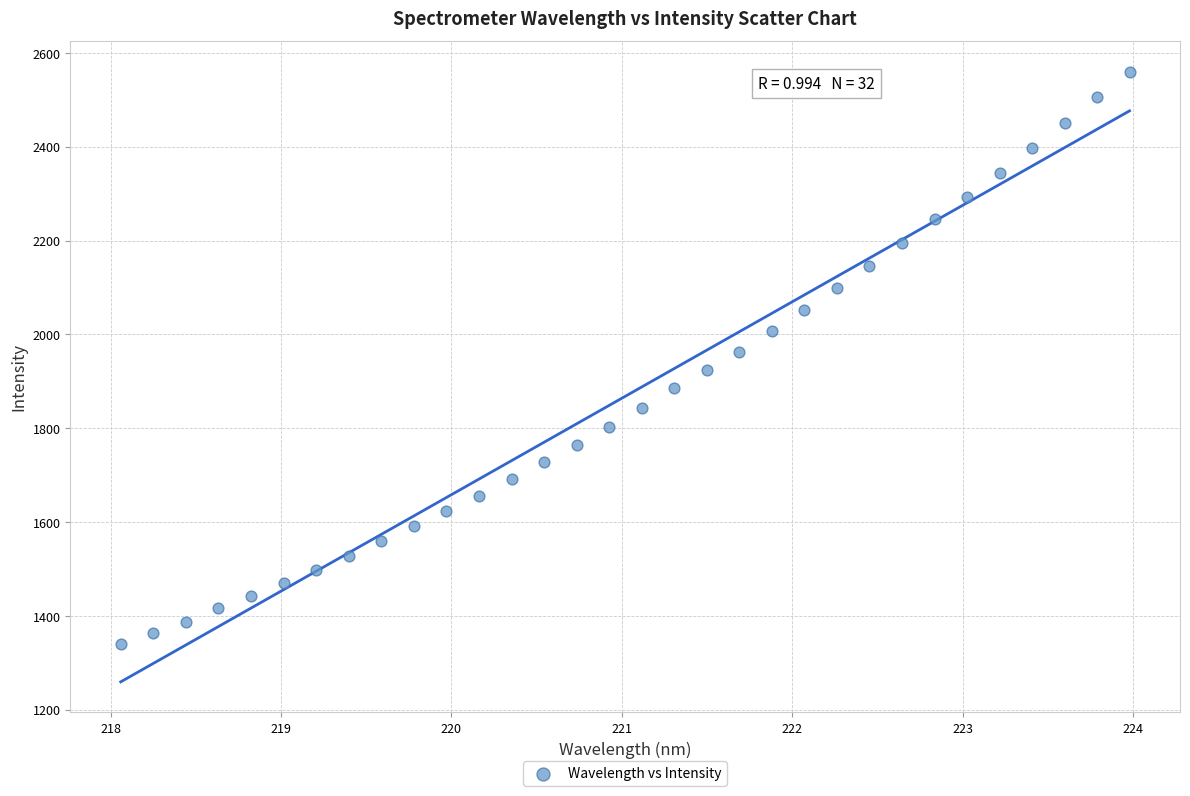

What is the range of Y values (max minus min)?

1220.4